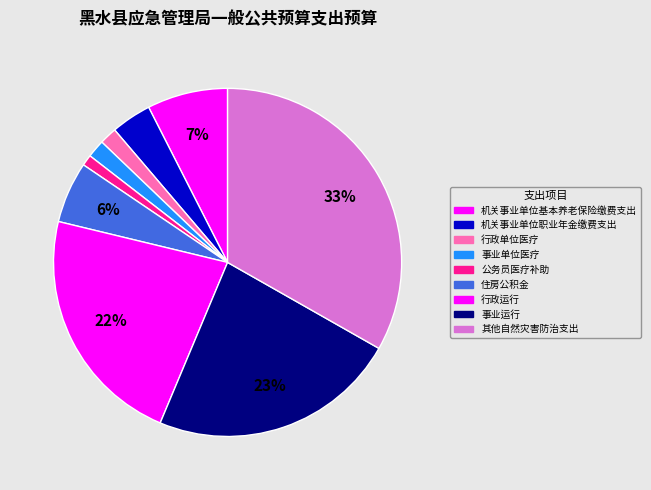

The 其他自然灾害防治支出 slice represents 27% of the pie. True or false?

False